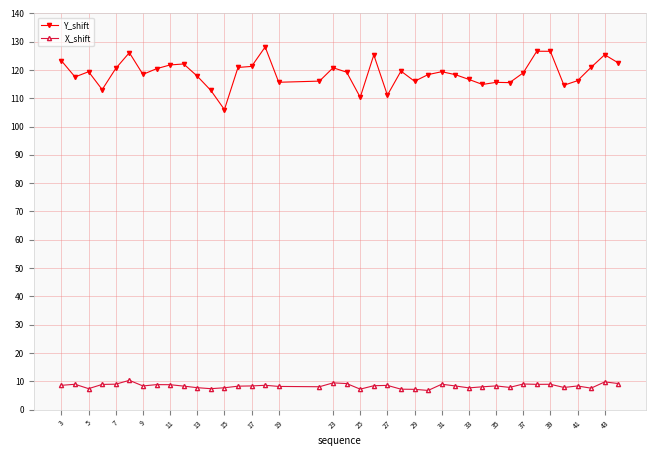

Rank the series by their average value, from highest to lowest.

Y_shift, X_shift